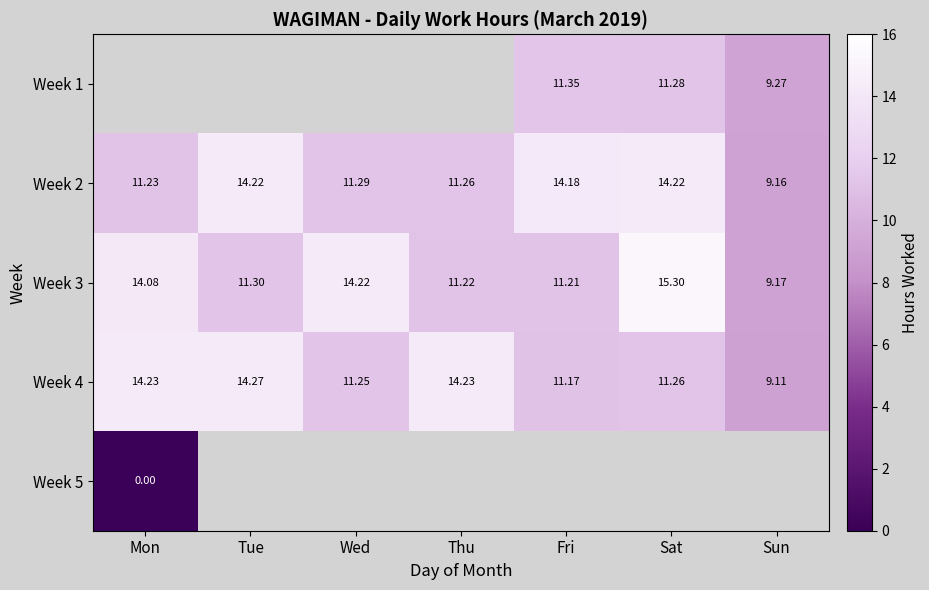

What is the sum of all Week 2 values?

85.6